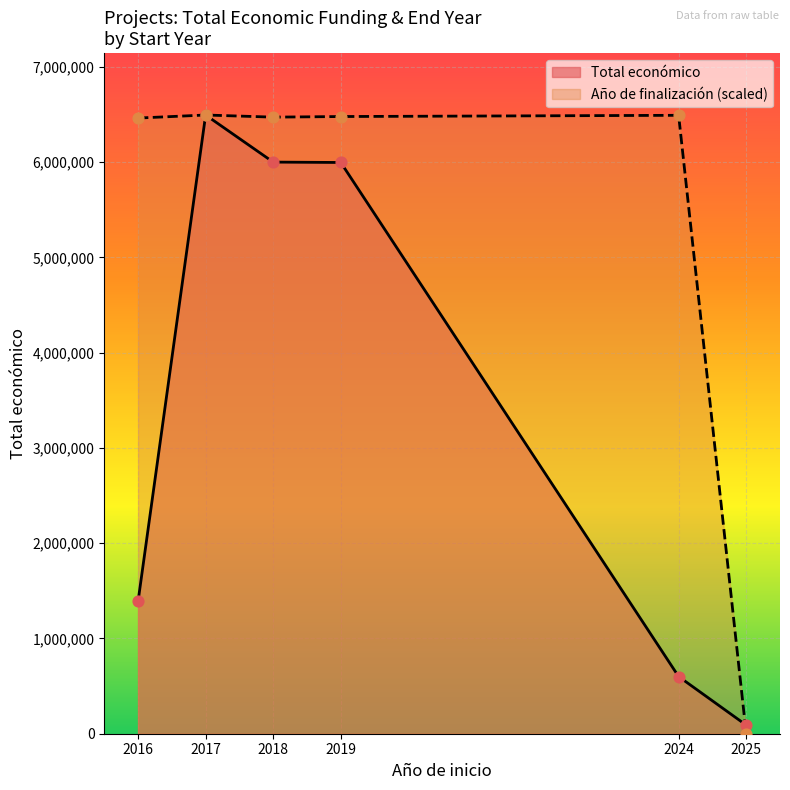

Which series has the largest total across all categories?

Año de finalización (scaled)